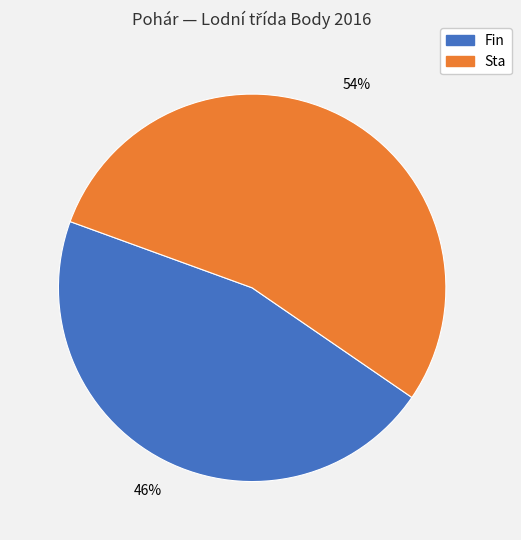

Is there any slice that represents more than half of the pie?

Yes